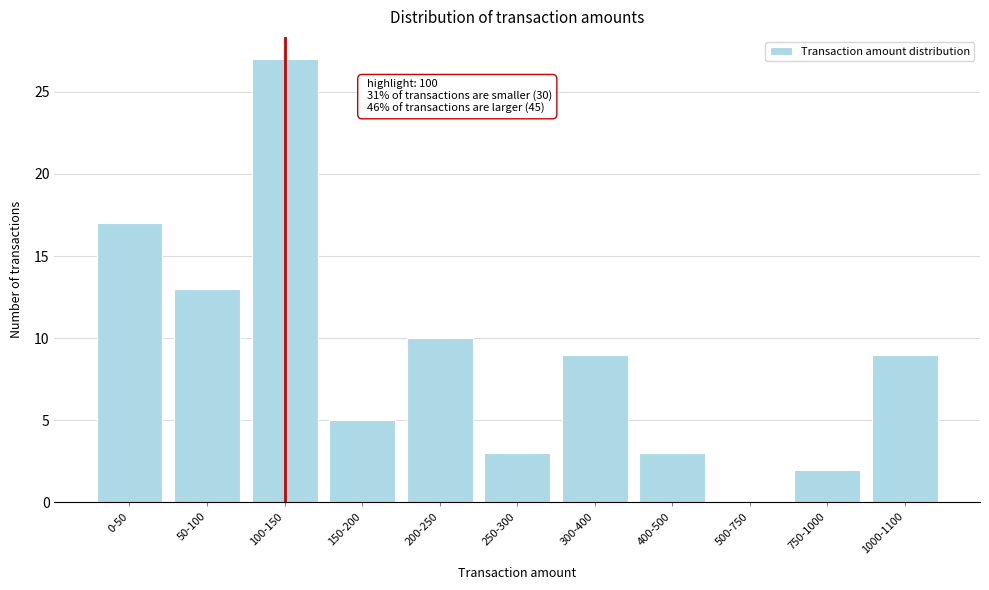

Reading left to right, transcribe all the data shown in this chart.

0-50=17	50-100=13	100-150=27	150-200=5	200-250=10	250-300=3	300-400=9	400-500=3	500-750=0	750-1000=2	1000-1100=9